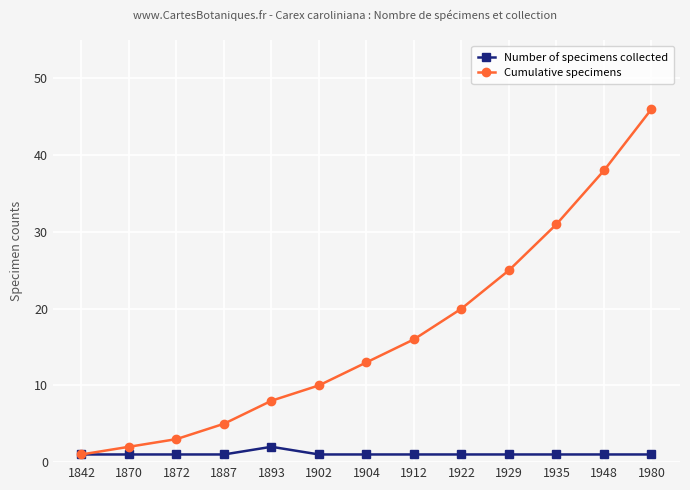

What is the difference between the maximum and minimum values in the Cumulative specimens series?

45